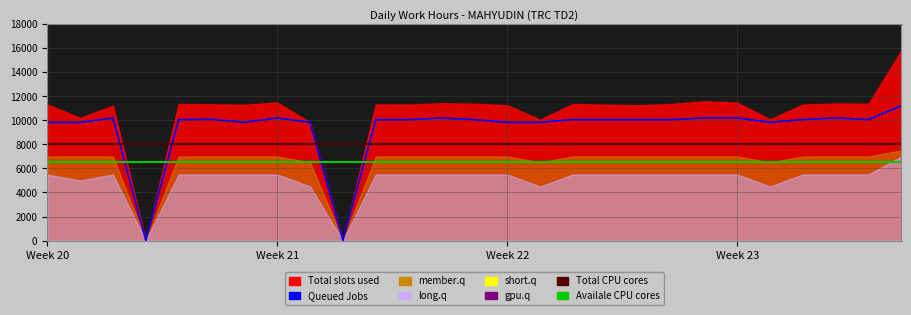

How many lines are shown in the chart?

3